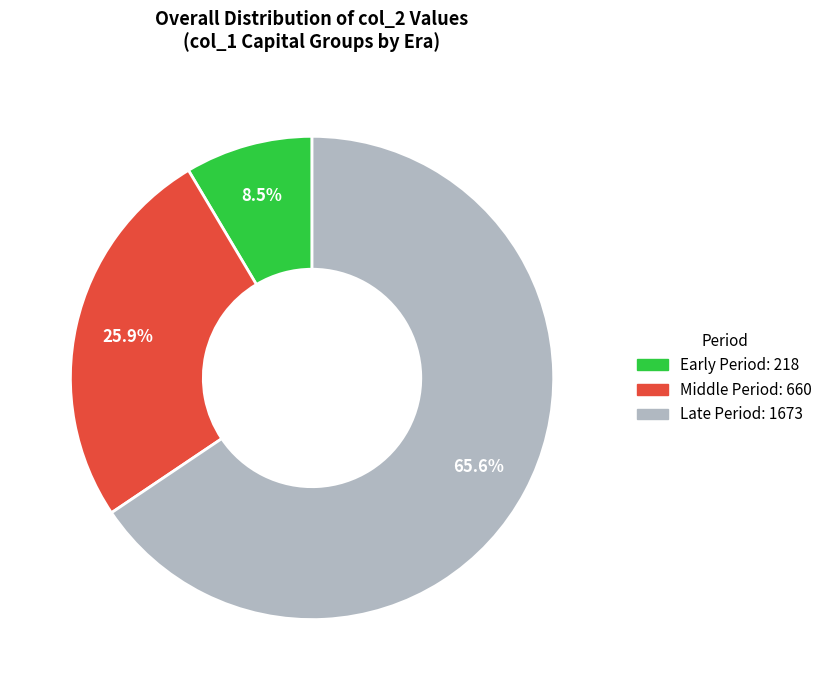

Is there a majority slice in this chart?

Yes